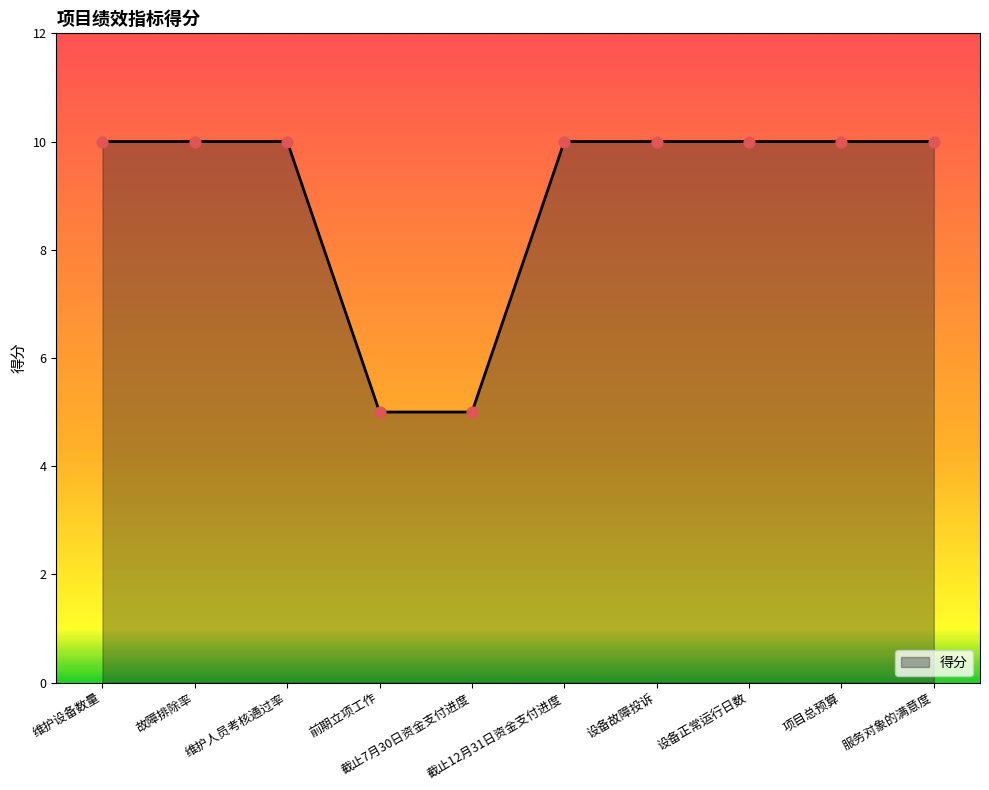

What is the smallest value displayed?

5